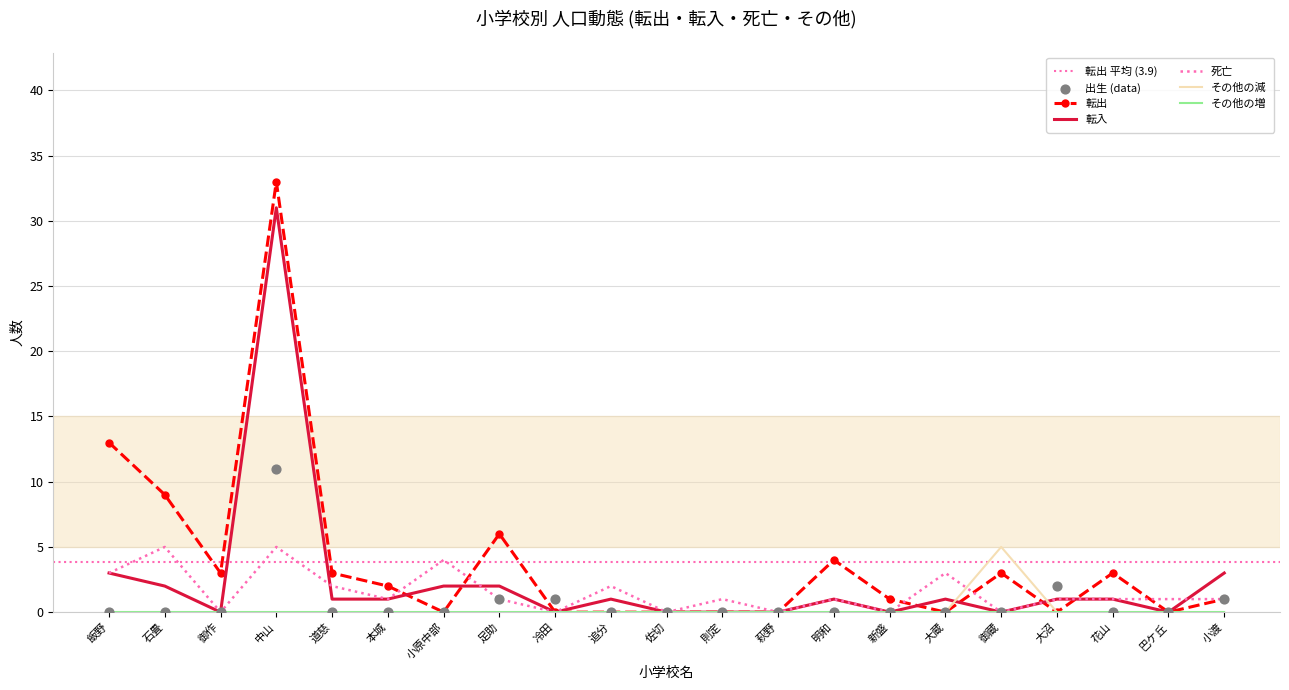

Which series contains the lowest Y value?

転出